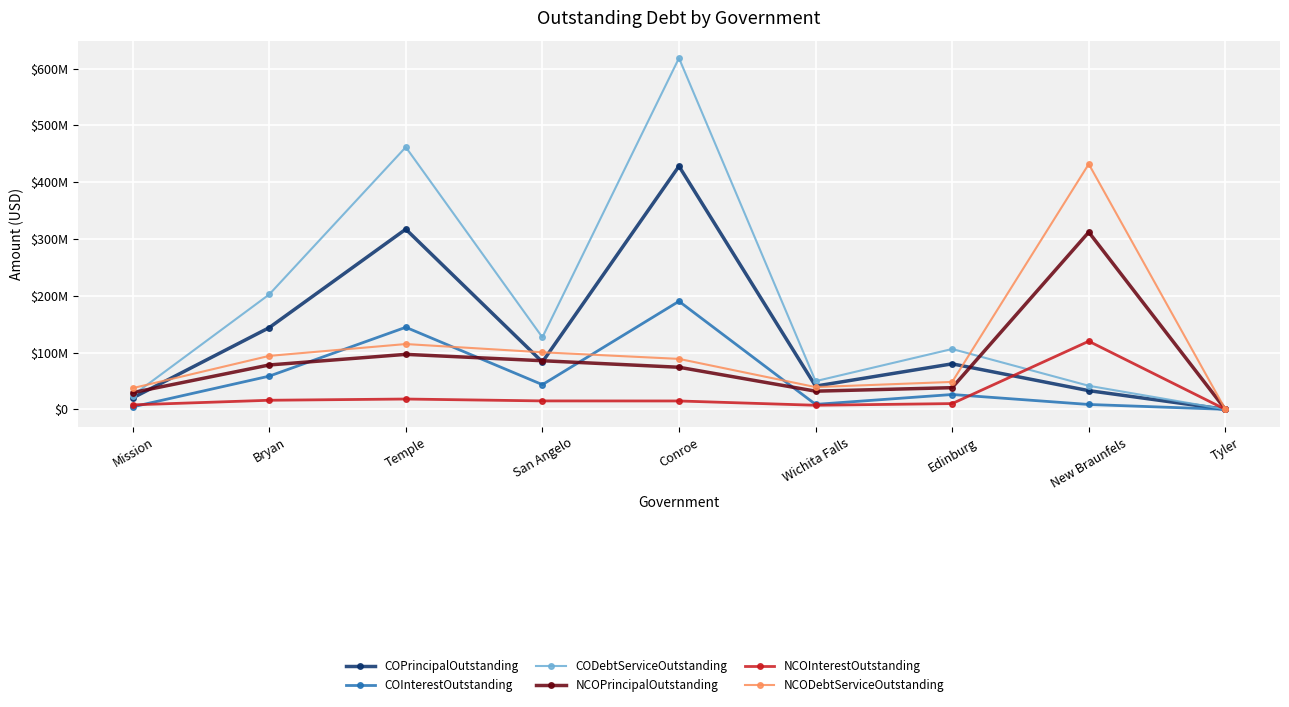

What are all the series names shown in the legend?

COPrincipalOutstanding, COInterestOutstanding, CODebtServiceOutstanding, NCOPrincipalOutstanding, NCOInterestOutstanding, NCODebtServiceOutstanding